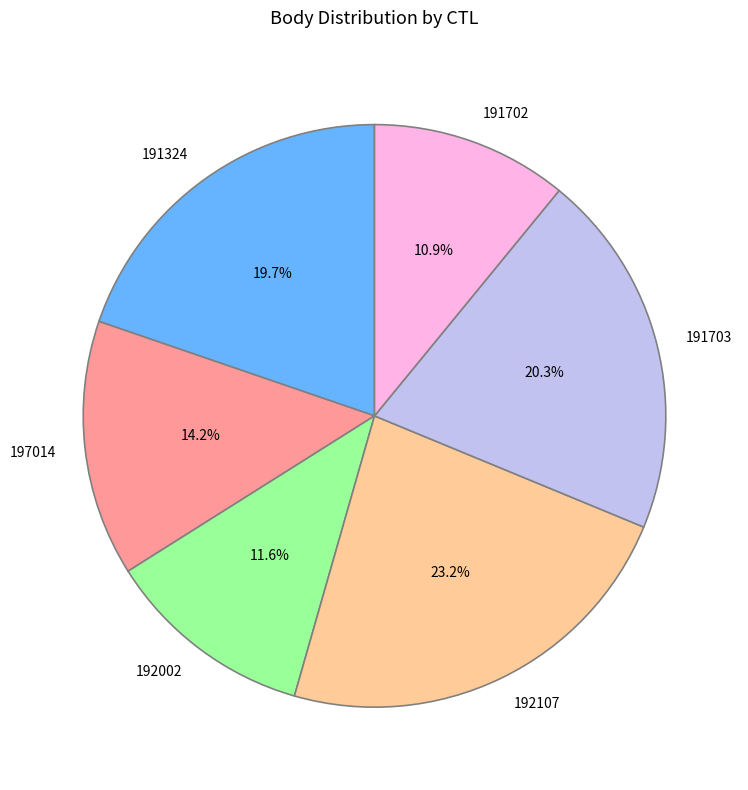

Does any single category account for the majority?

No